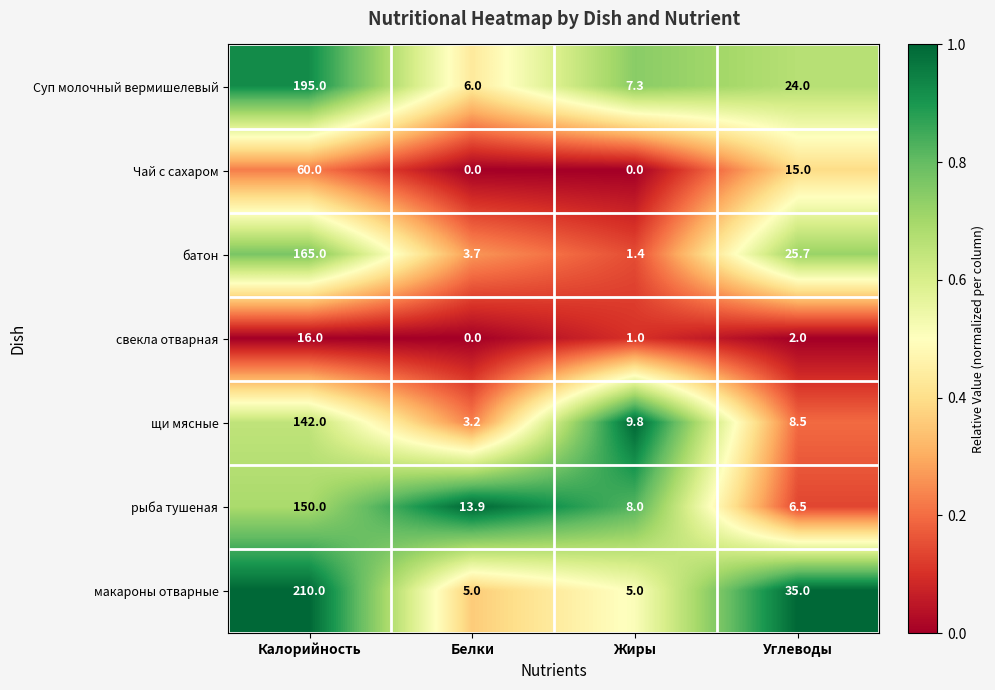

At how many categories does at least one series exceed 0?

4